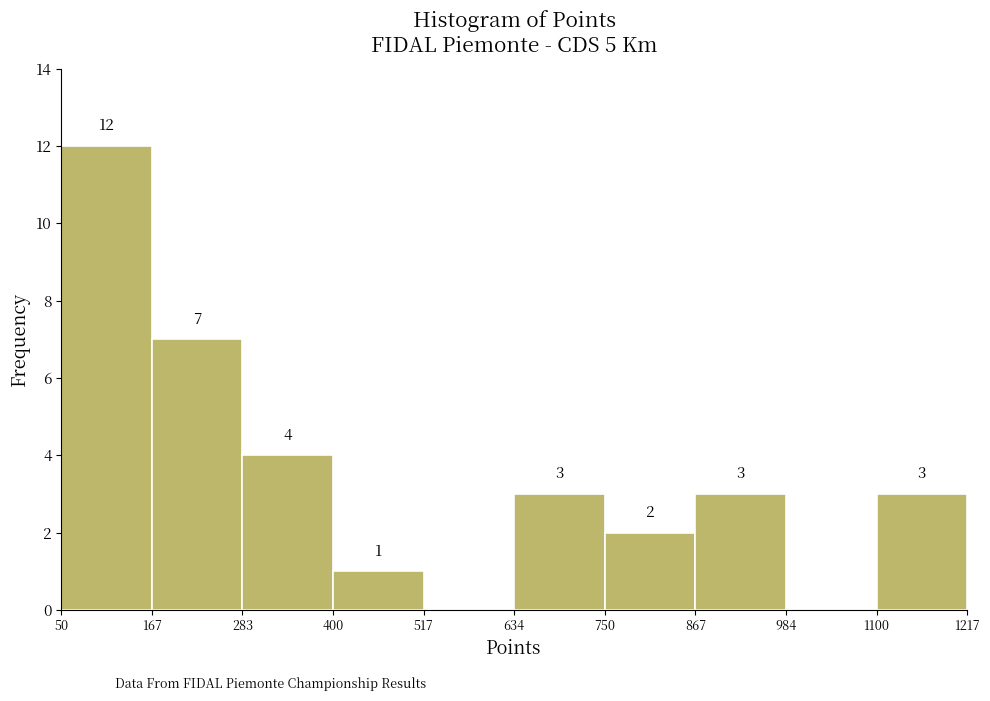

Over which range of the x-axis is the bar tallest?

50 to 167